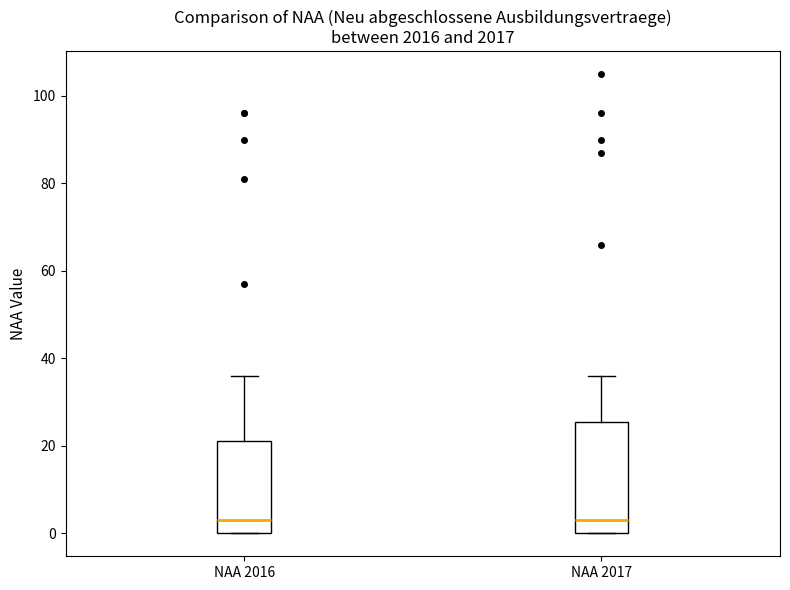

Reading left to right, transcribe this box plot: for each box, give where its median line is, the range the box spans, and where its two whiskers end, as read against the y-axis. The values are not printed on the chart, so give them approximately, as read against the axis.

NAA 2016: median 4, box 0 to 22, whiskers 0 to 36
NAA 2017: median 4, box 0 to 26, whiskers 0 to 36